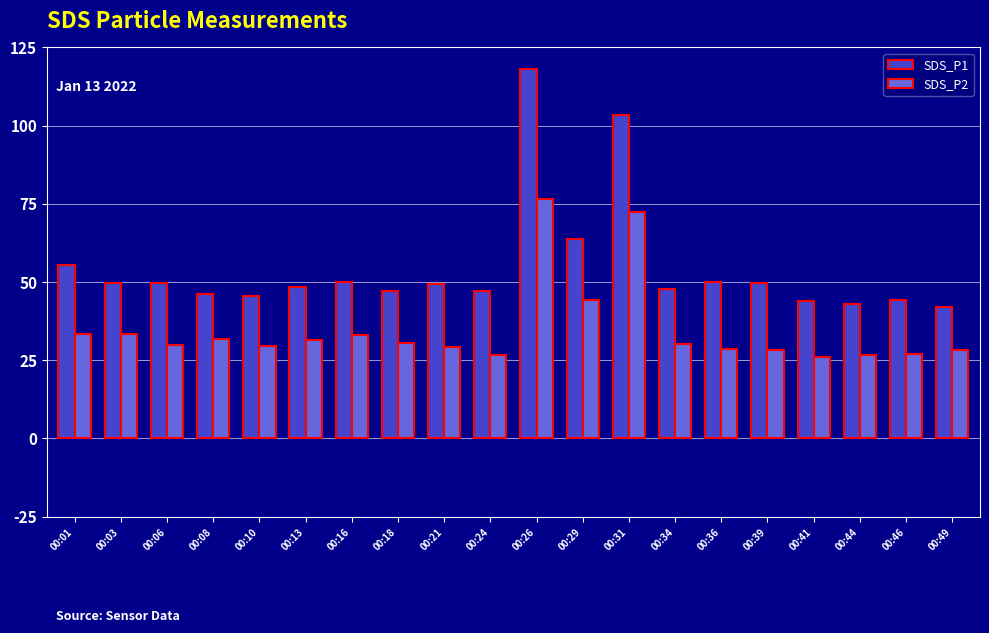

What is the minimum value shown in the chart?

25.9